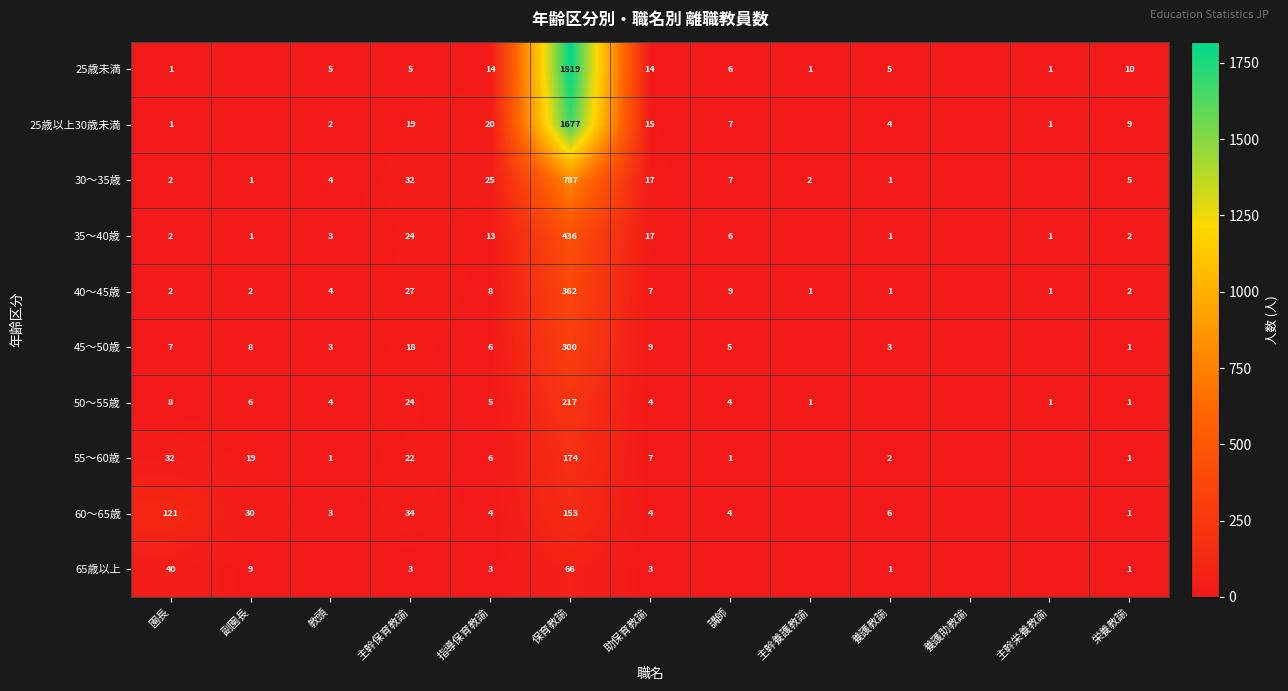

What is the difference between the 35〜40歳 values at 保育教諭 and 主幹栄養教諭?

435